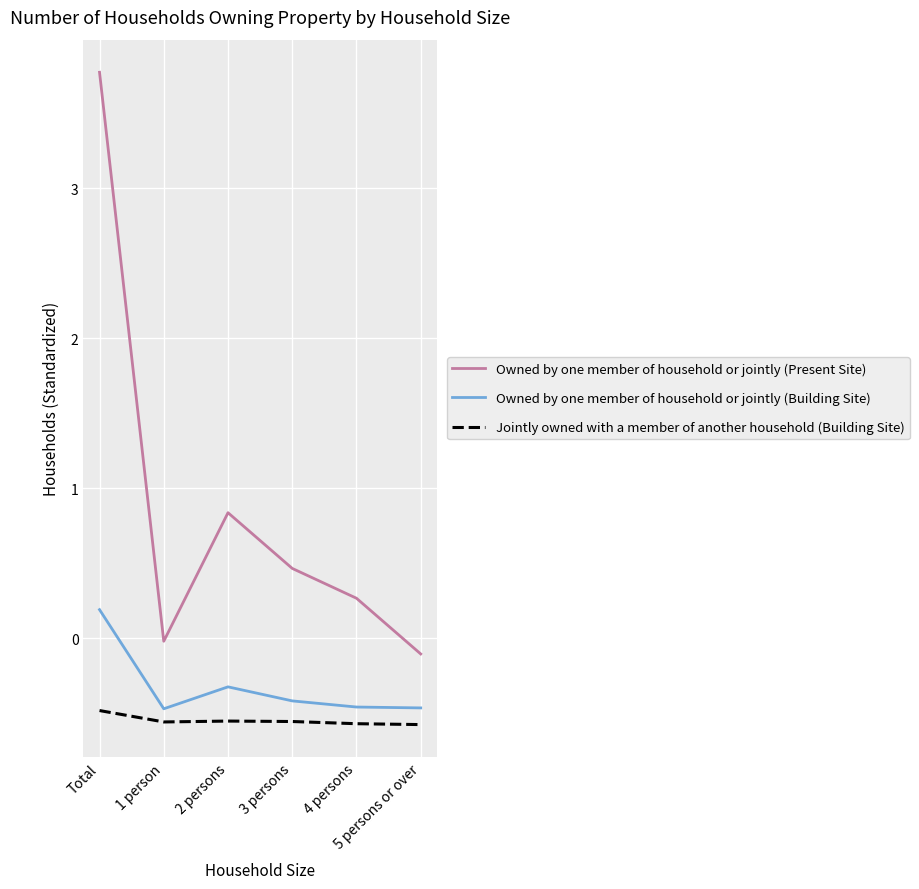

What is the maximum value for Owned by one member of household or jointly (Present Site)?

3.8